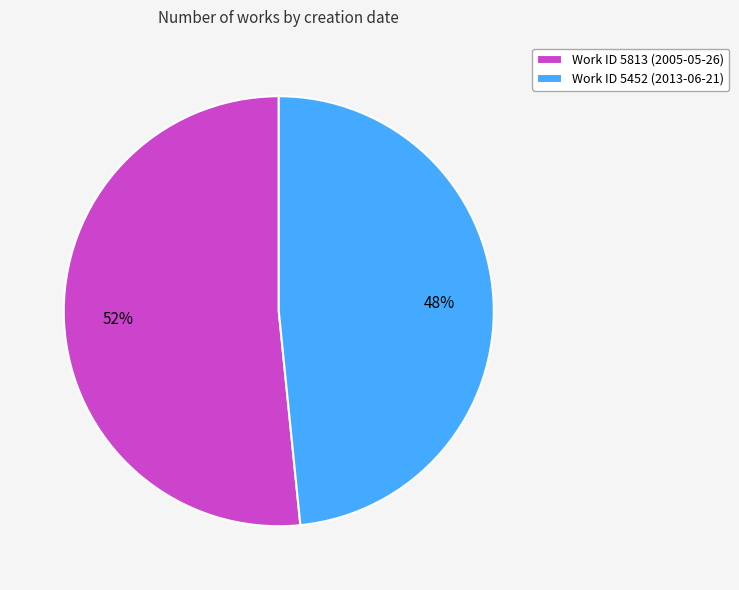

True or false: Work ID 5452 (2013-06-21) accounts for 54% of the total.

False